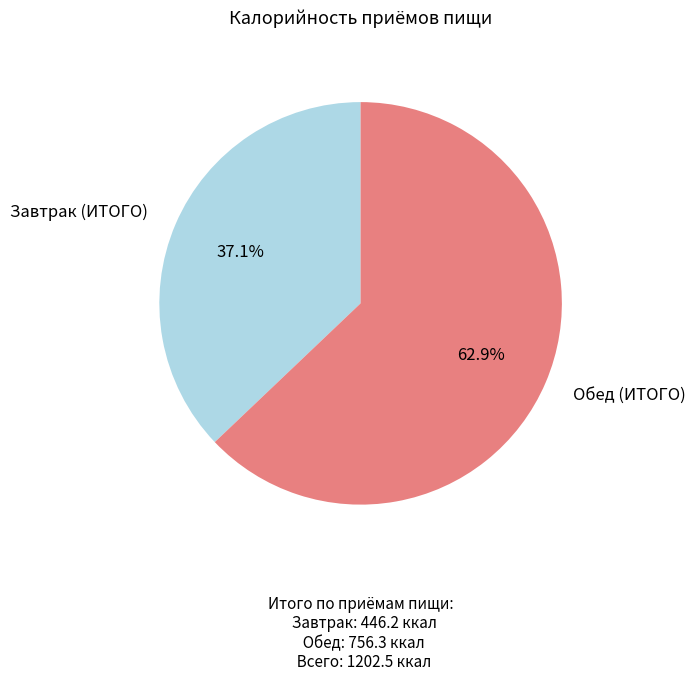

What is the smallest slice in the pie chart?

Завтрак (ИТОГО)